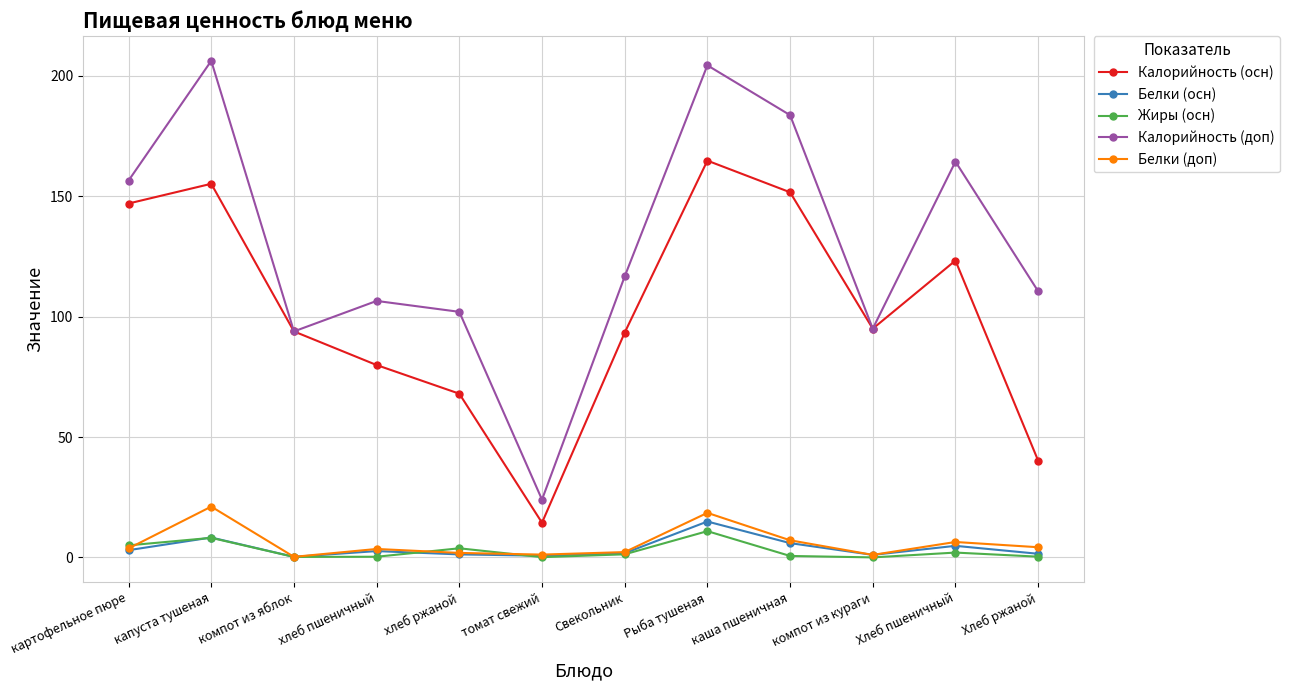

What value does the Калорийность (осн) series have at хлеб пшеничный?

79.9